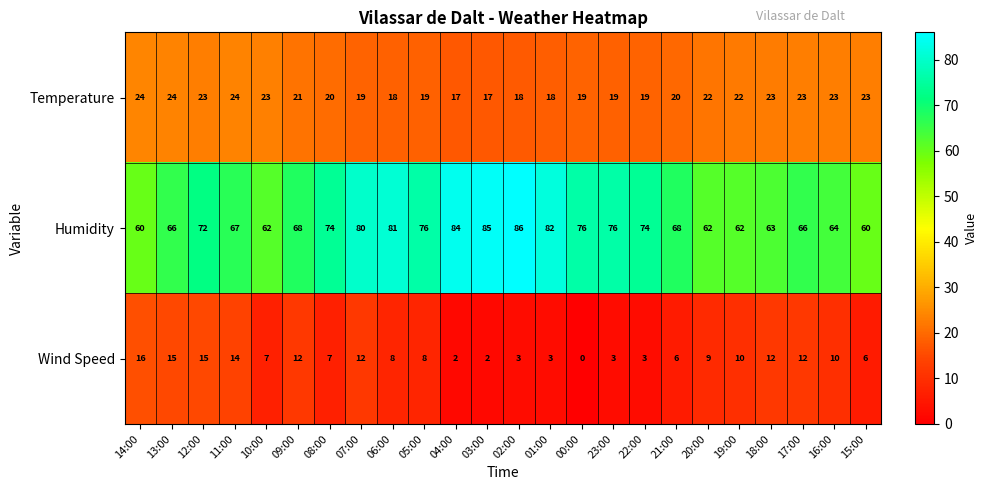

List the series in order of their overall mean, highest first.

Humidity, Temperature, Wind Speed